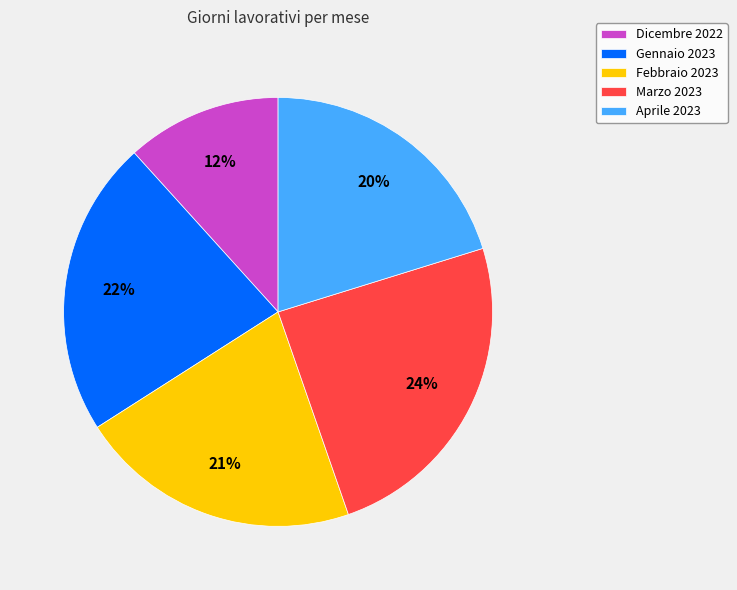

To the nearest percent, what is the average slice percentage?

20%